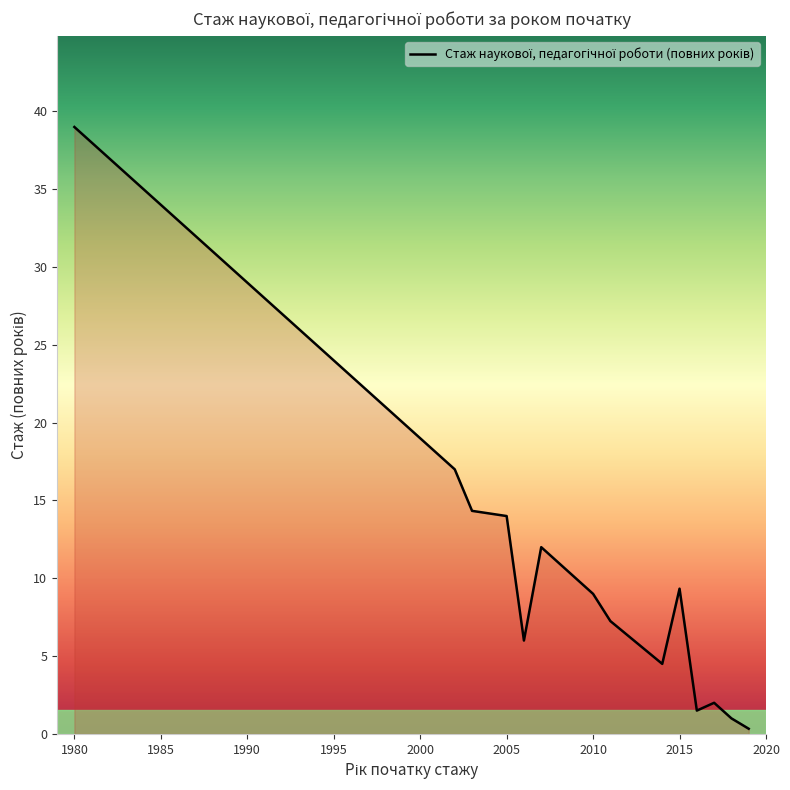

What is the greatest value displayed?

39.0